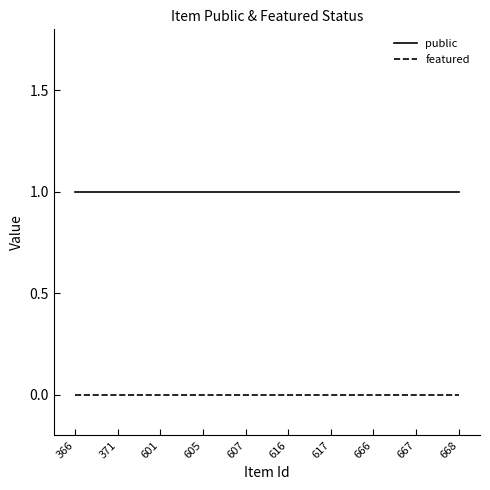

True or false: public and featured intersect in this chart.

False